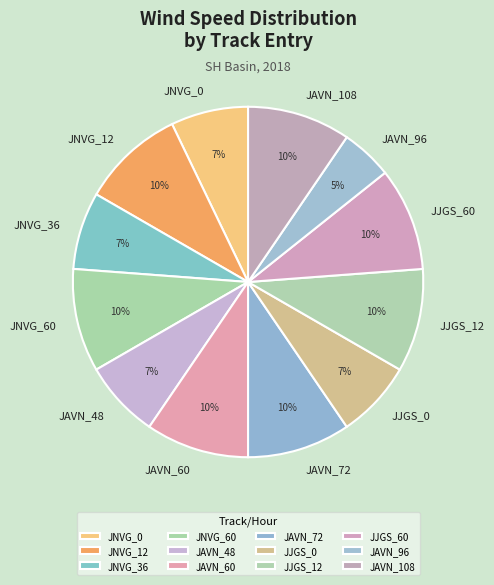

The JJGS_0 slice represents 18% of the pie. True or false?

False